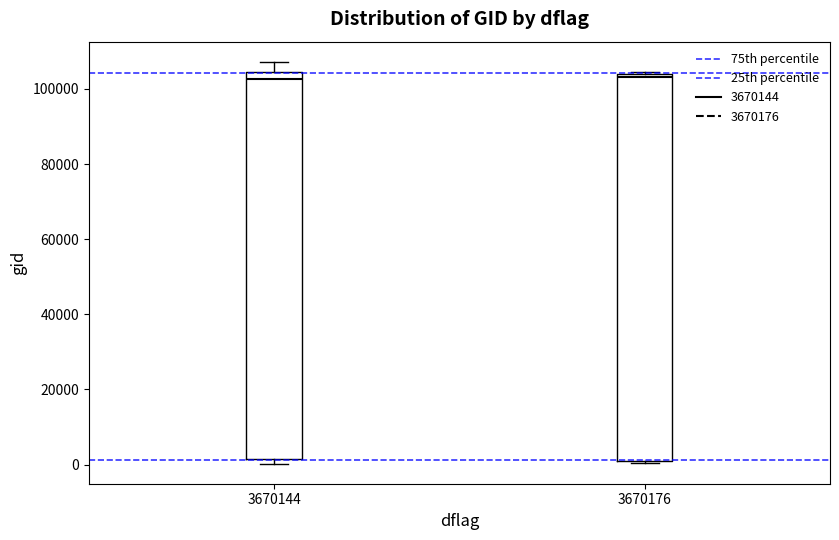

Reading left to right, transcribe this box plot: for each box, give where its median line is, the range the box spans, and where its two whiskers end, as read against the y-axis. The values are not printed on the chart, so give them approximately, as read against the axis.

3670144: median 102000, box 2000 to 104000, whiskers 0 to 108000
3670176: median 104000 (just below the box's upper edge), box 0 to 104000, whiskers 0 to 104000 (just above the box's upper edge)